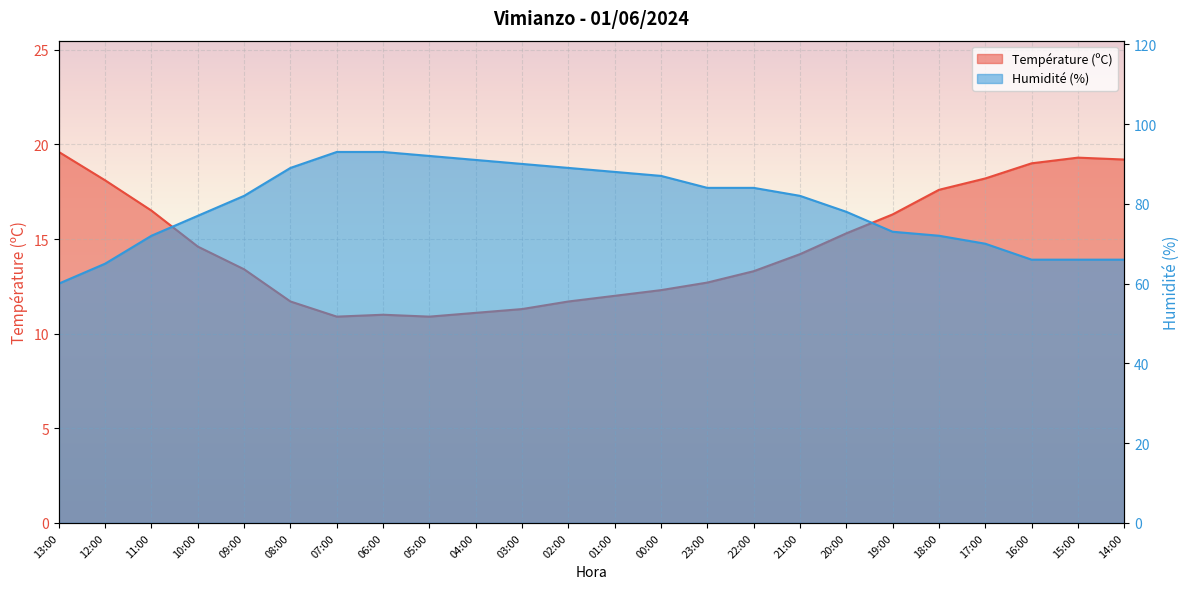

Where is Température (ºC) nearest to the value 15?

20:00